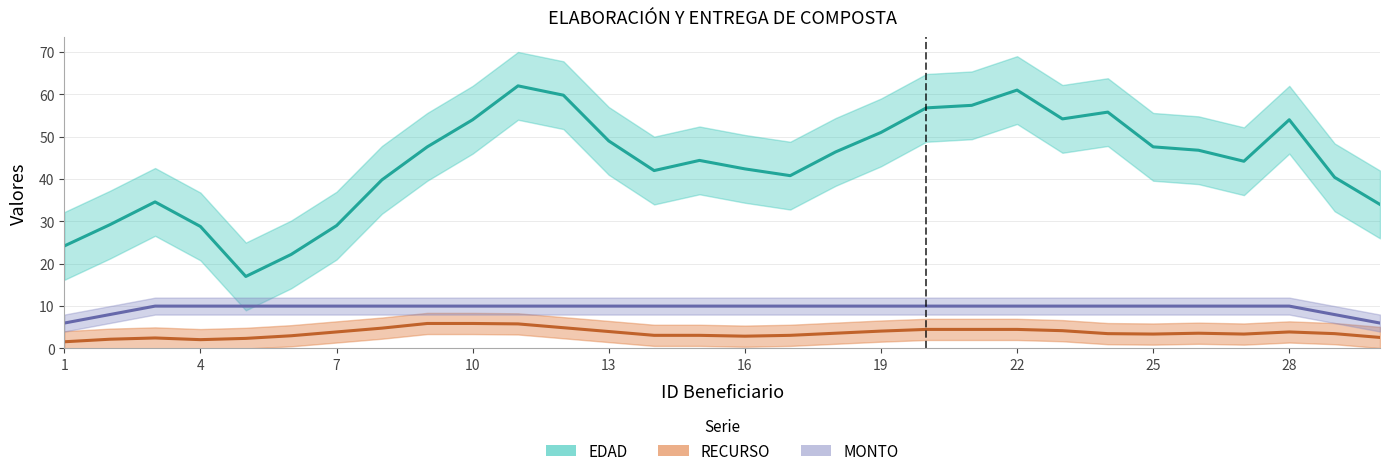

Which series has the largest total across all categories?

EDAD